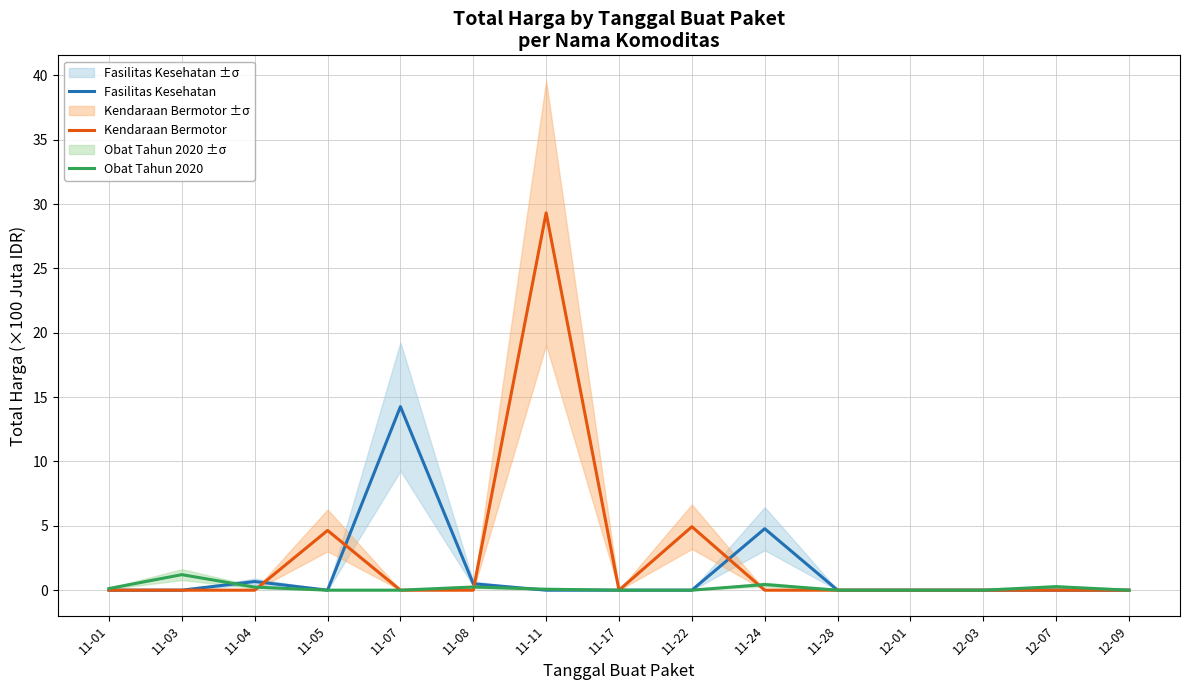

Which category has the lowest value in the Kendaraan Bermotor series?

11-01